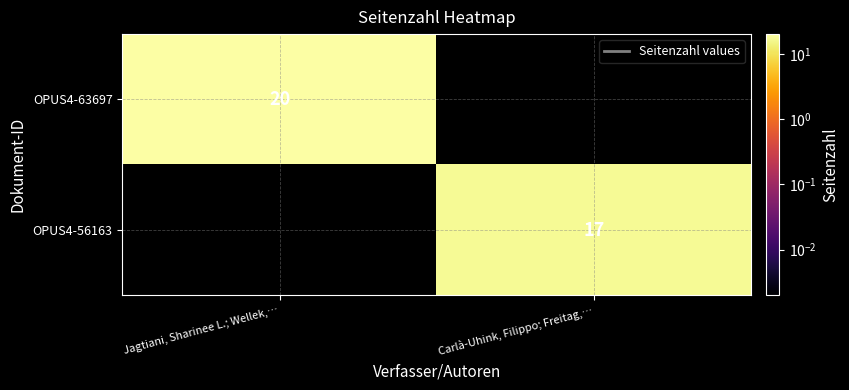

What is the smallest value displayed?

17.0